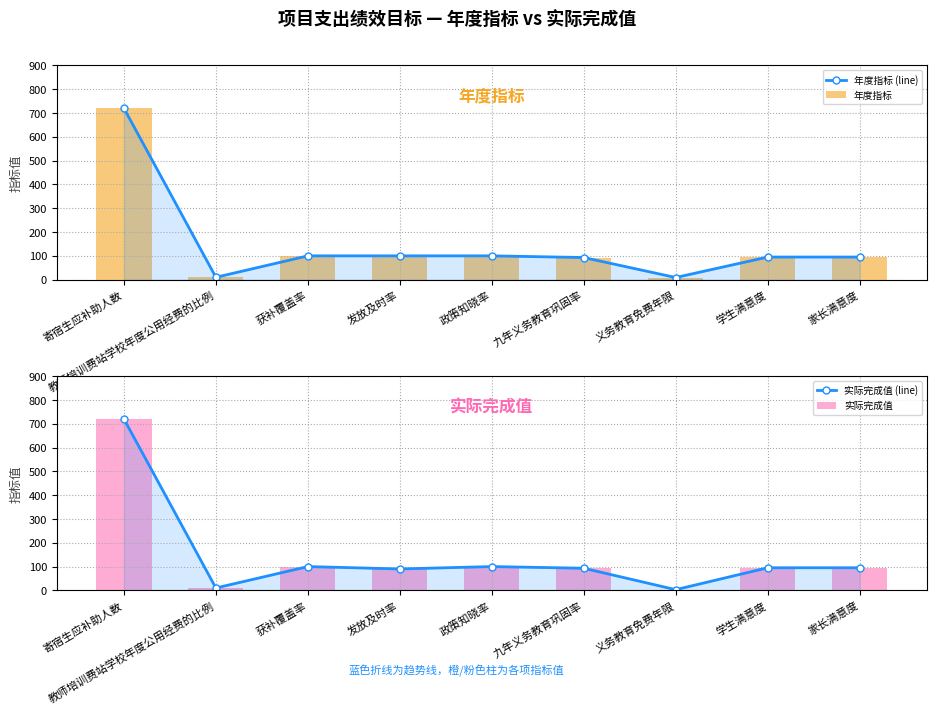

The 年度指标 (line) series shows 54 at 政策知晓率. True or false?

False